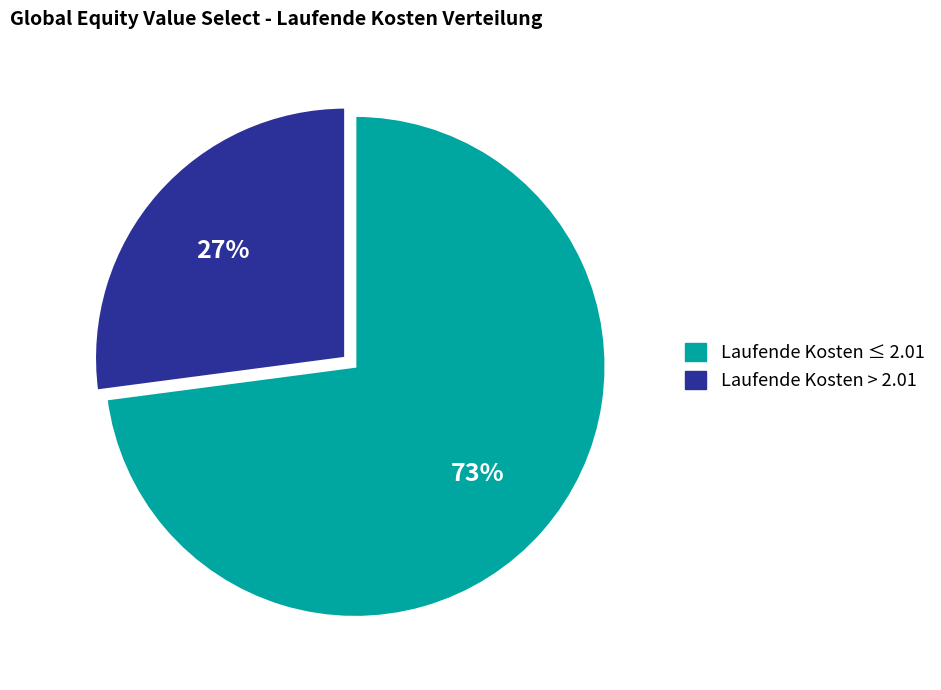

Is there any slice that represents more than half of the pie?

Yes